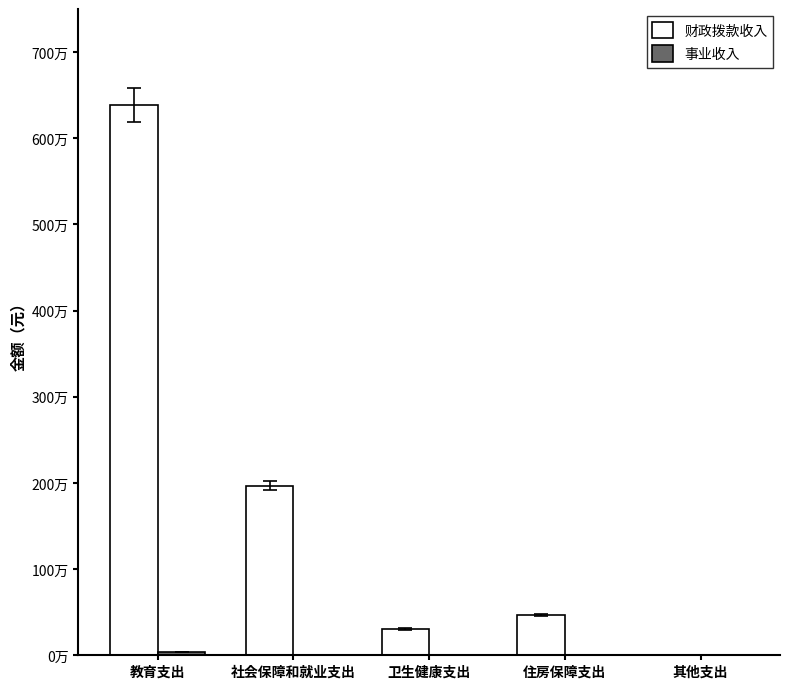

Are the bars horizontal?

No